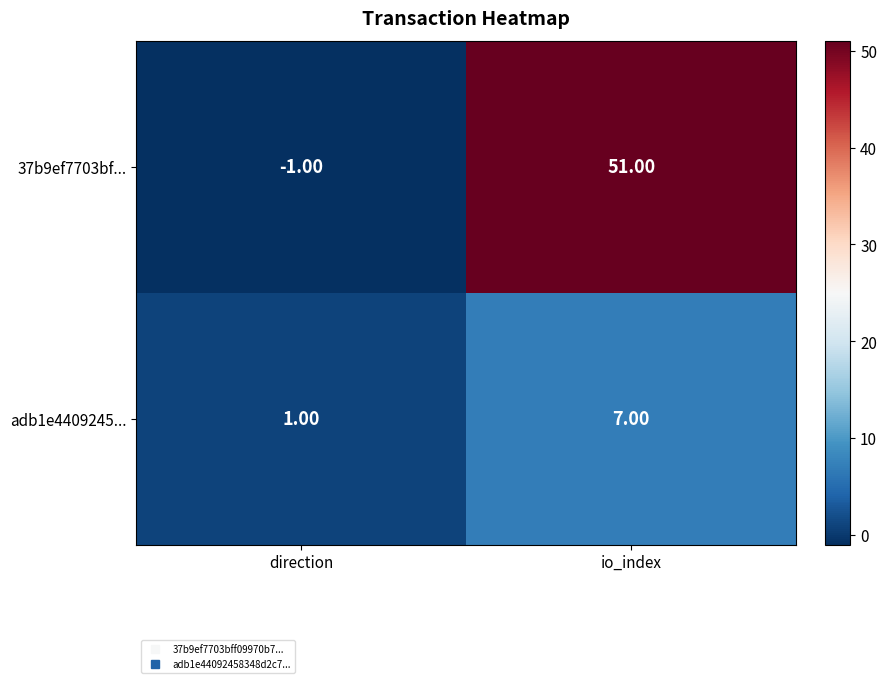

Which label corresponds to the largest value in the chart?

io_index